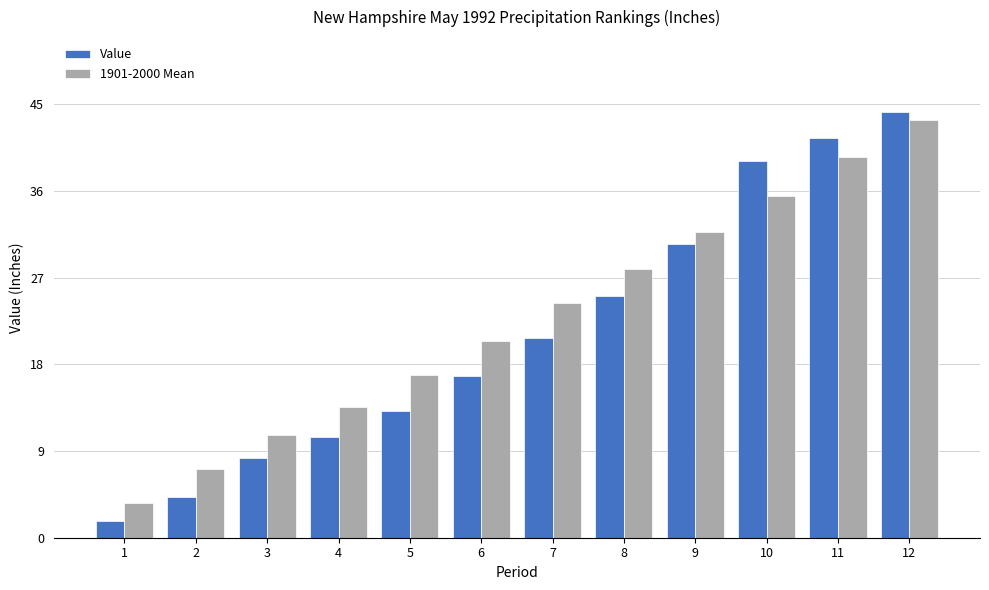

Rank the series at 10 from lowest to highest value.

1901-2000 Mean, Value